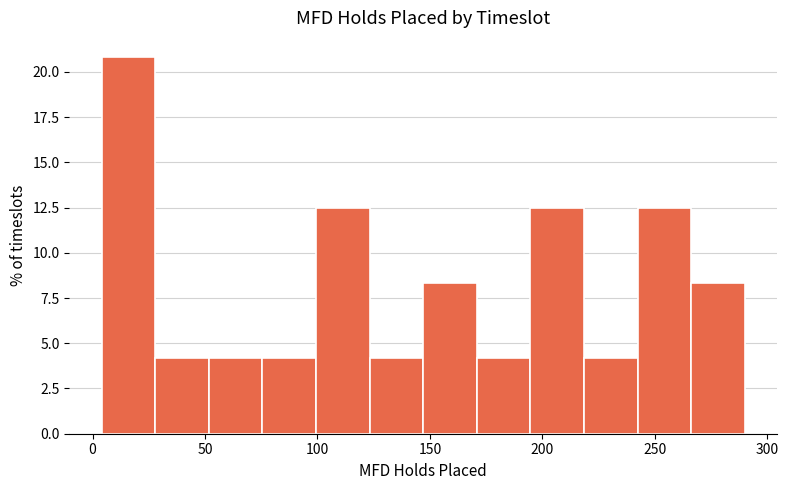

How tall is the bar that spans 220 to 240 on the x-axis? Neither the bar edges nor the heights are printed on the chart, so give them approximately, as read against the axes.

4.0